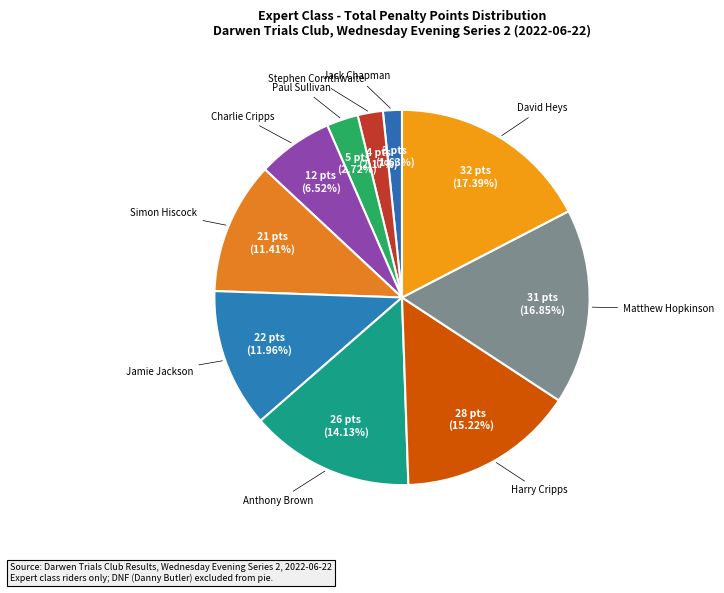

How many slices are in this pie chart?

10